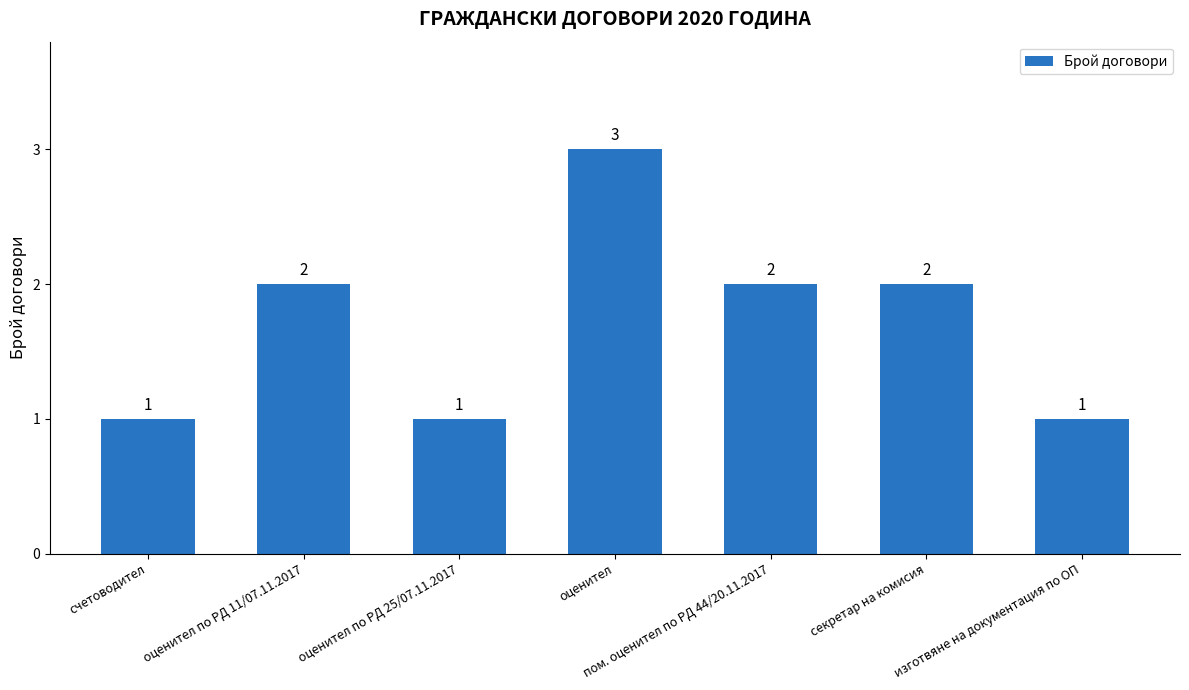

At which category does the chart reach its peak across all series?

оценител